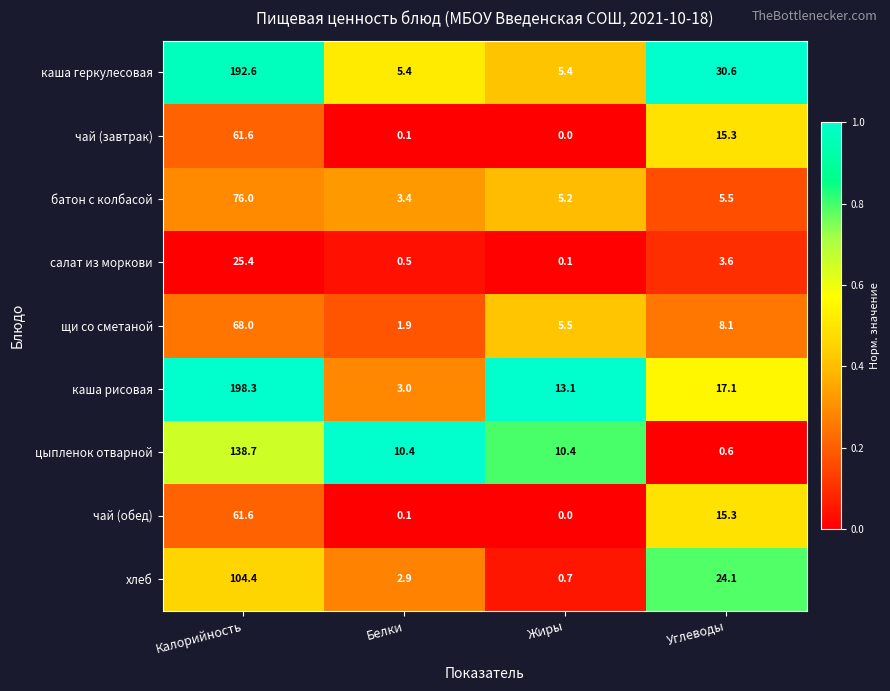

Which series has the widest spread of values?

каша рисовая